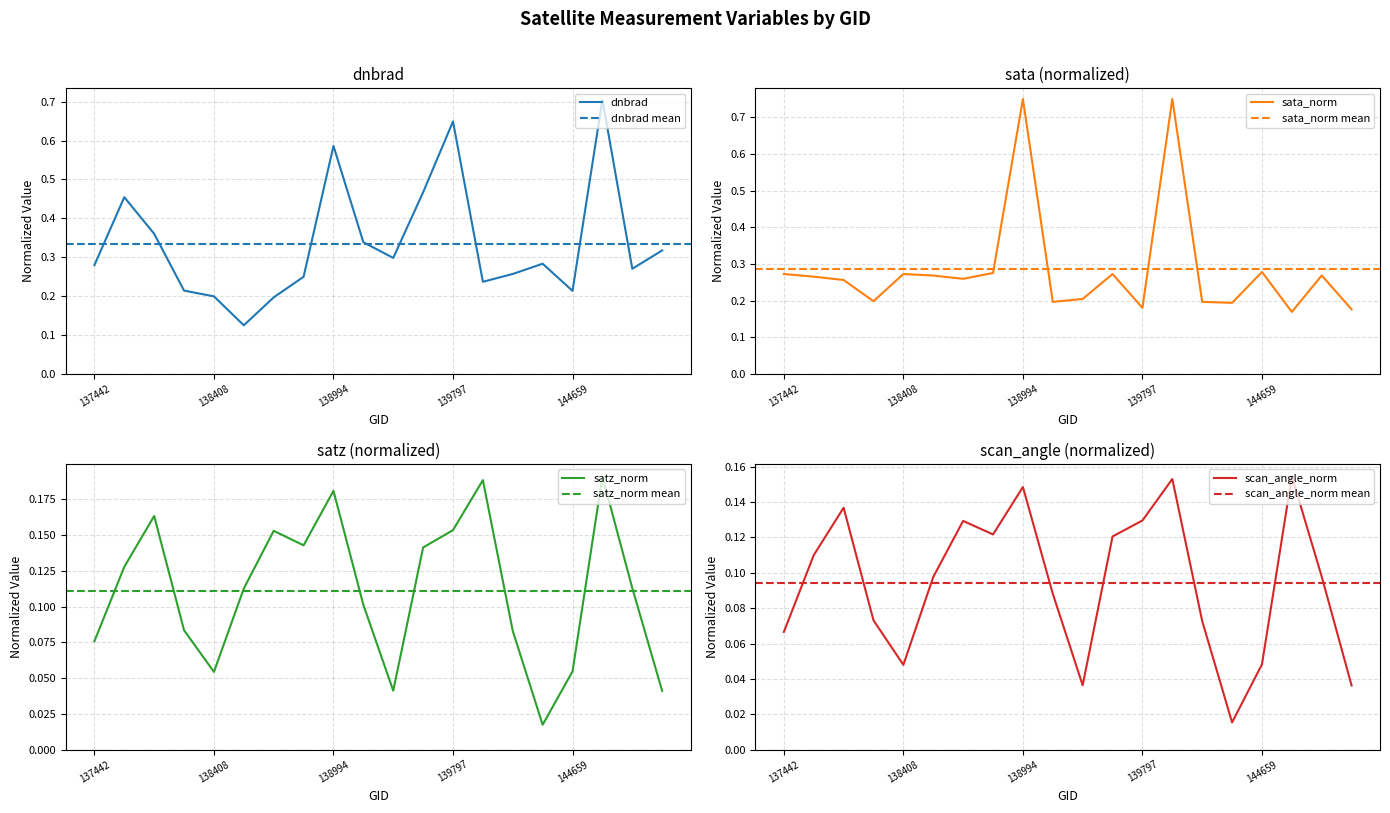

How many lines are shown in the chart?

4